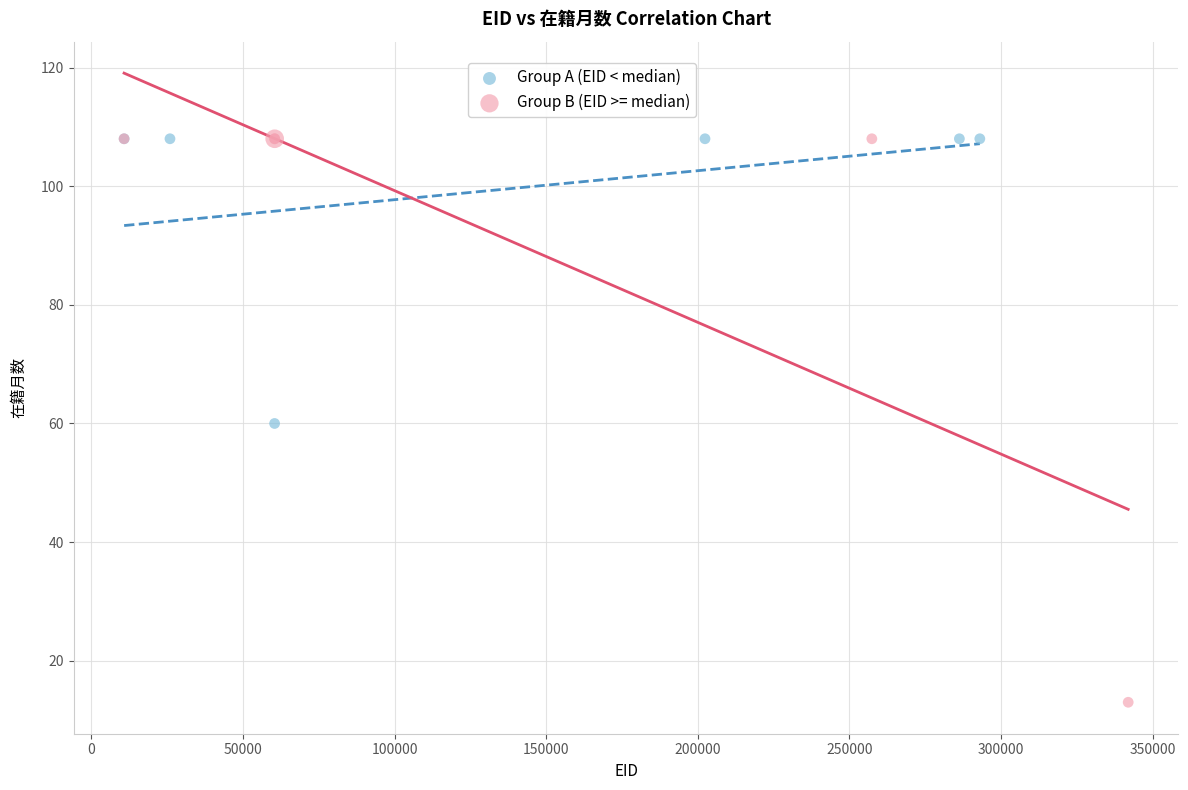

Which series has the largest Y range (max minus min)?

Group B (EID >= median)